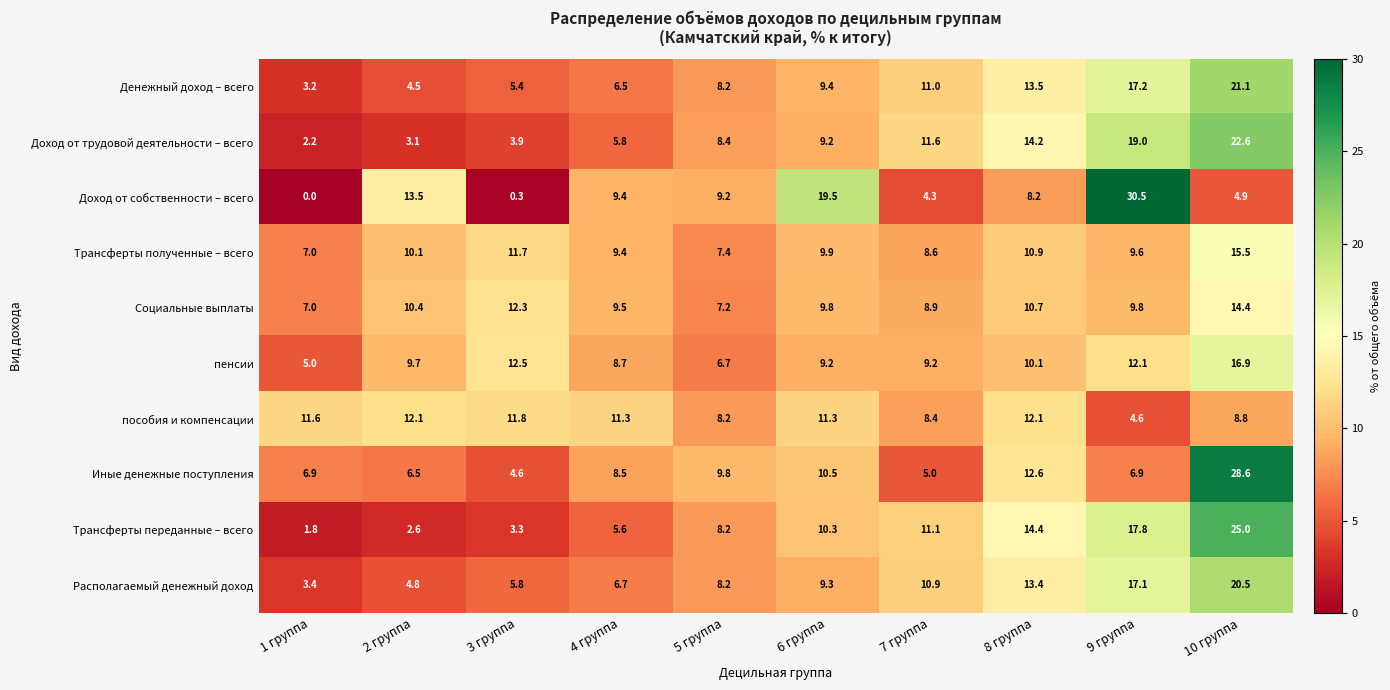

What is the total value across all series at 7 группа?

89.0